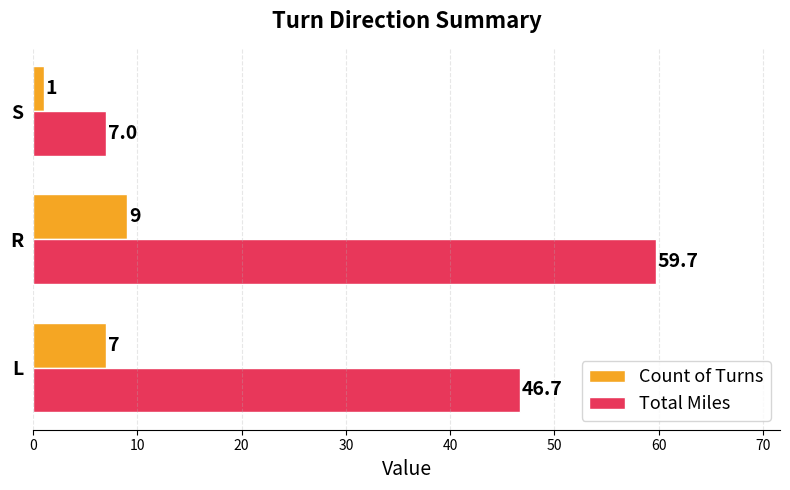

Which series has the largest range (max minus min)?

Total Miles